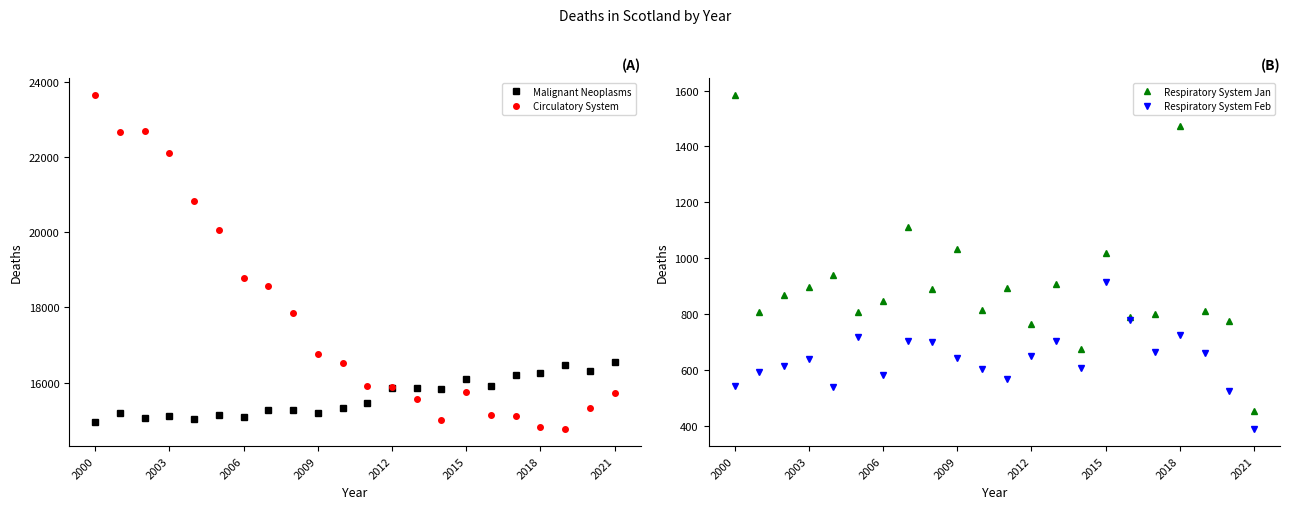

At which category is the sum across all series the highest?

2000